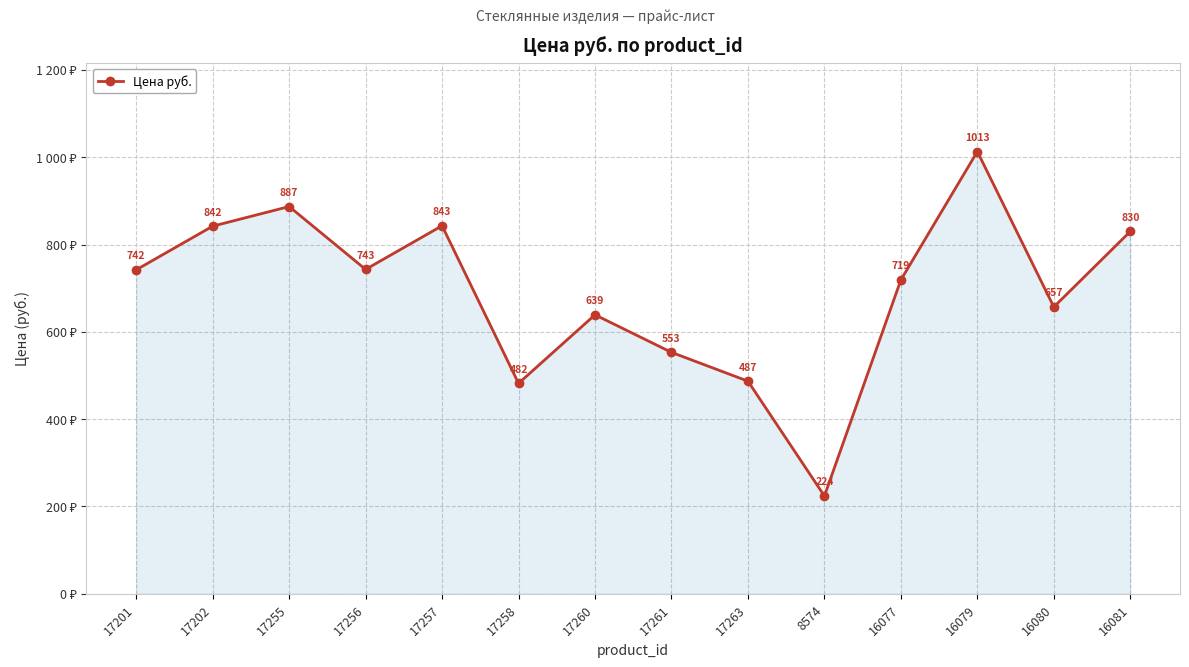

True or false: the data shows 482 at 17258.

True